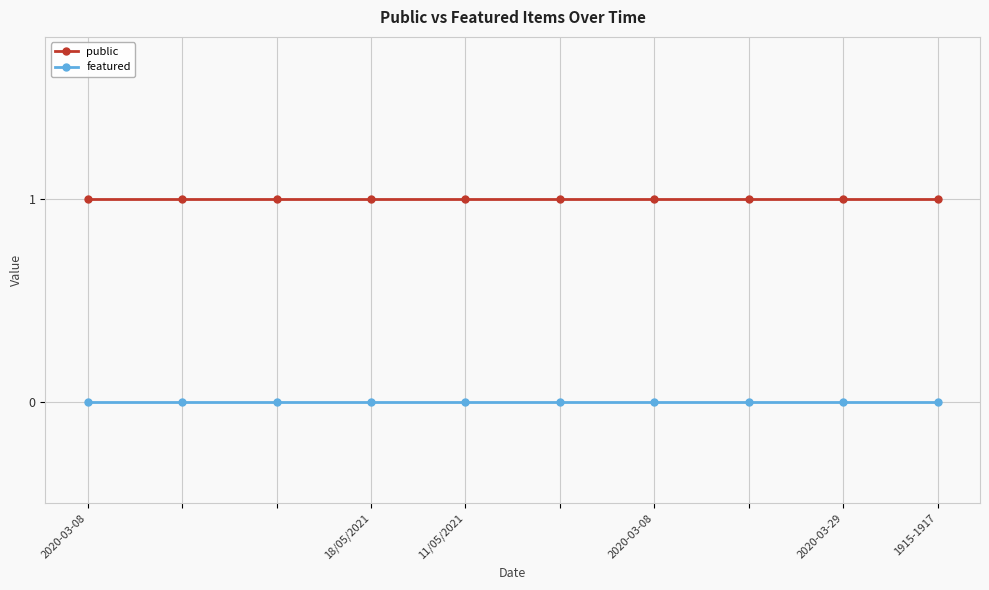

How many lines are shown in the chart?

2